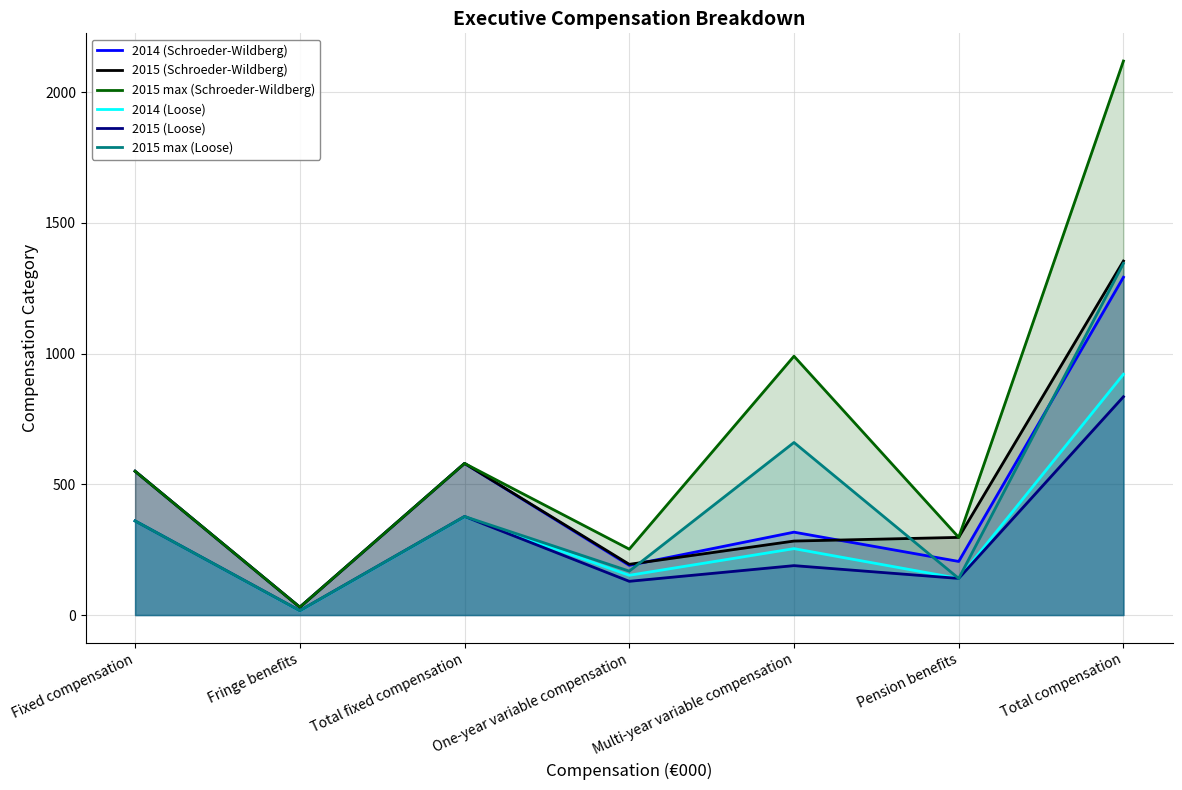

Which category has the lowest value in the 2014 (Loose) series?

Fringe benefits